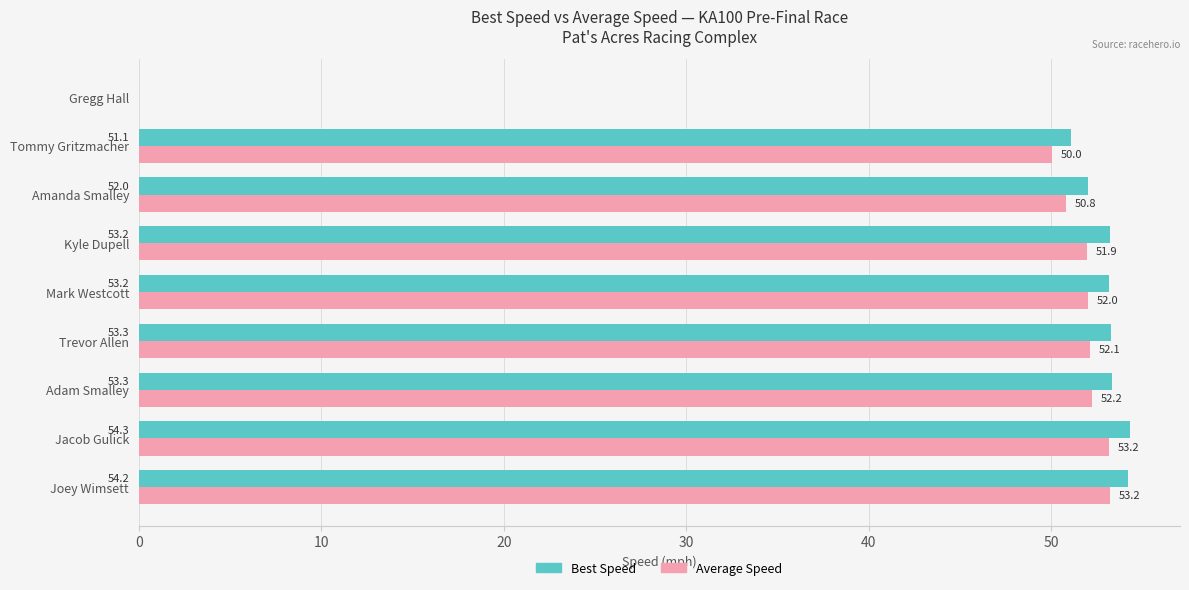

Read the Best Speed value at Kyle Dupell.

53.2